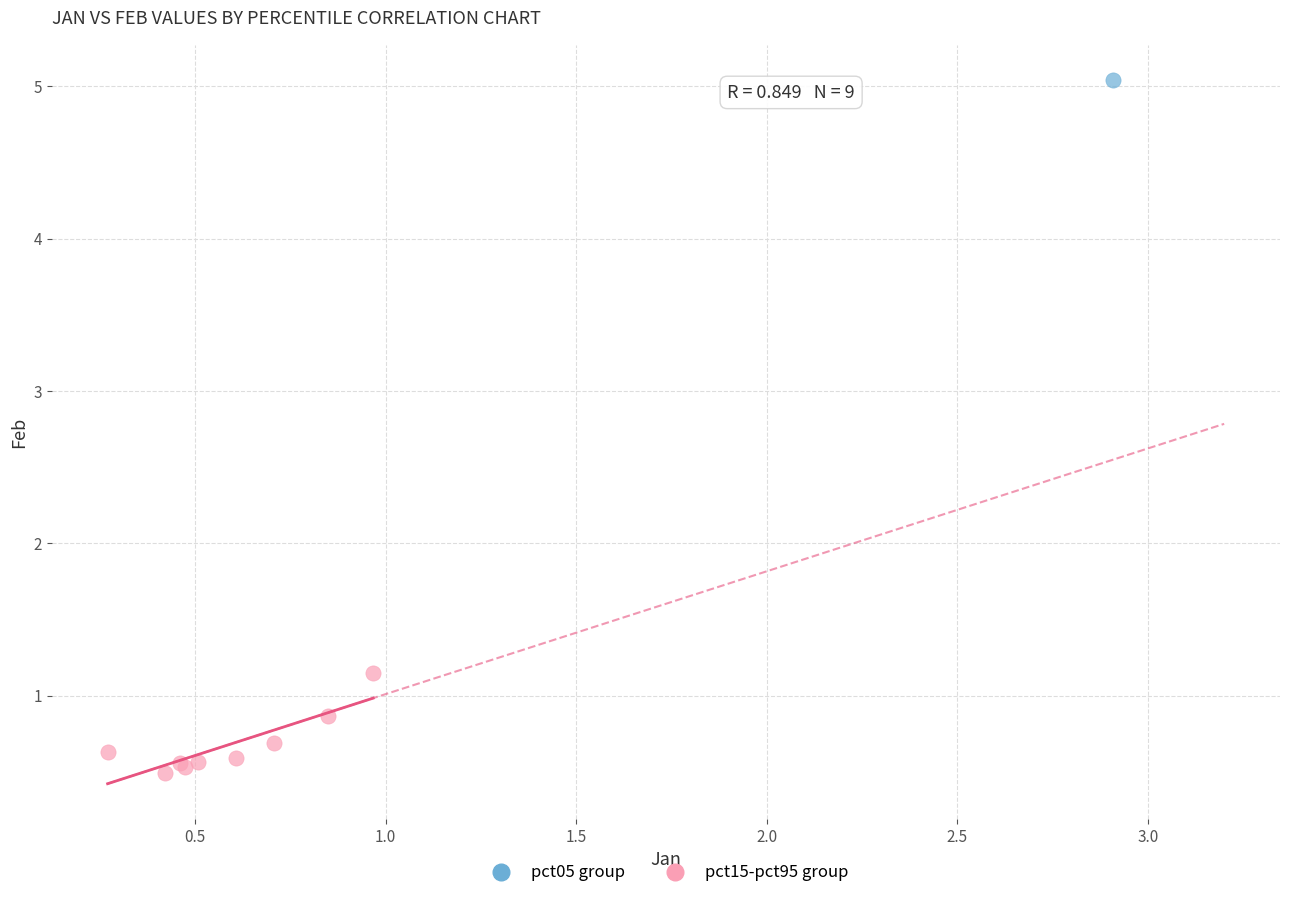

What are all the series names shown in the legend?

pct05 group, pct15-pct95 group